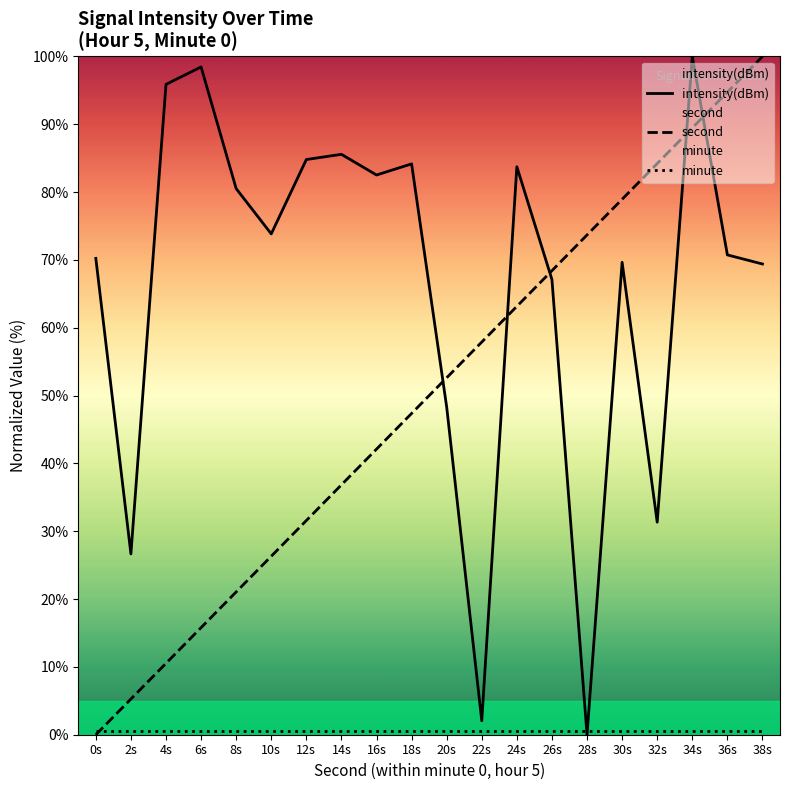

How many positive values does the second series have?

19